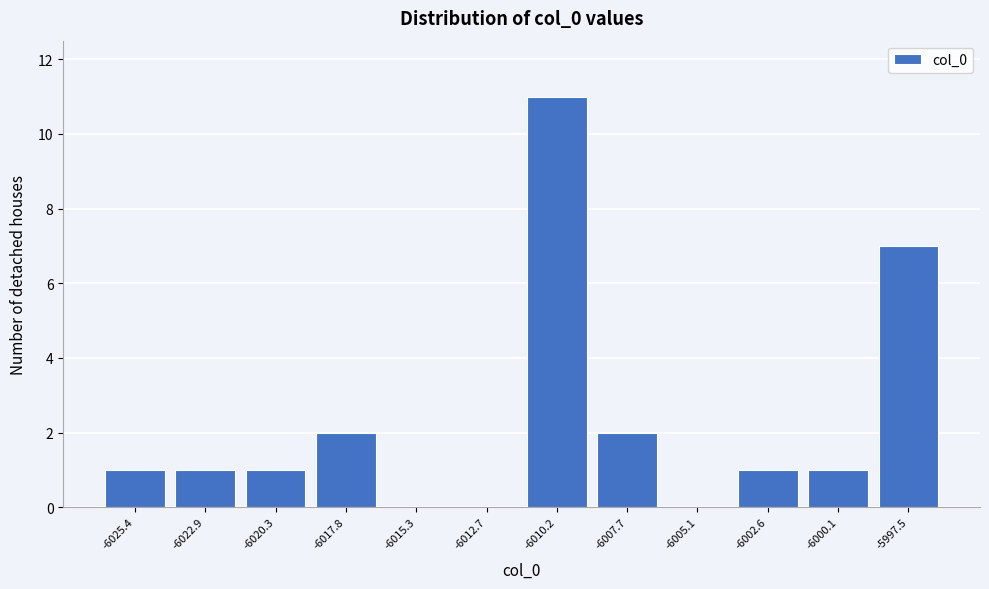

What is the sum of the values at -6025.4 and -6010.2?

12